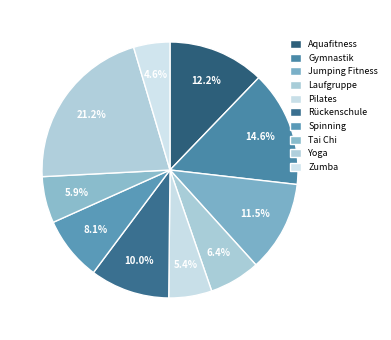

What percentage is the Rückenschule slice, to the nearest percent?

10%